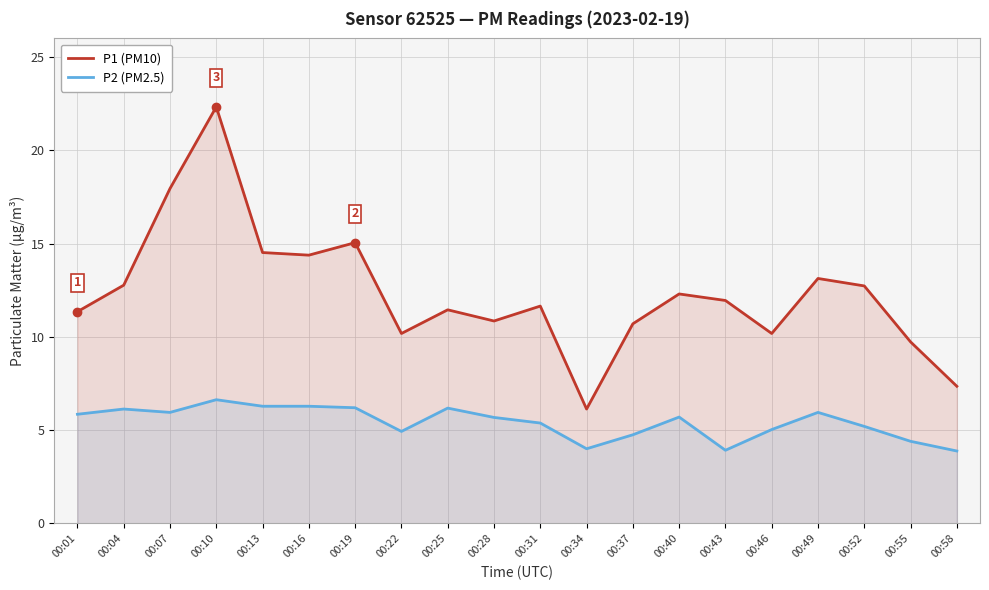

How many values in the P1 (PM10) series exceed 11?

13